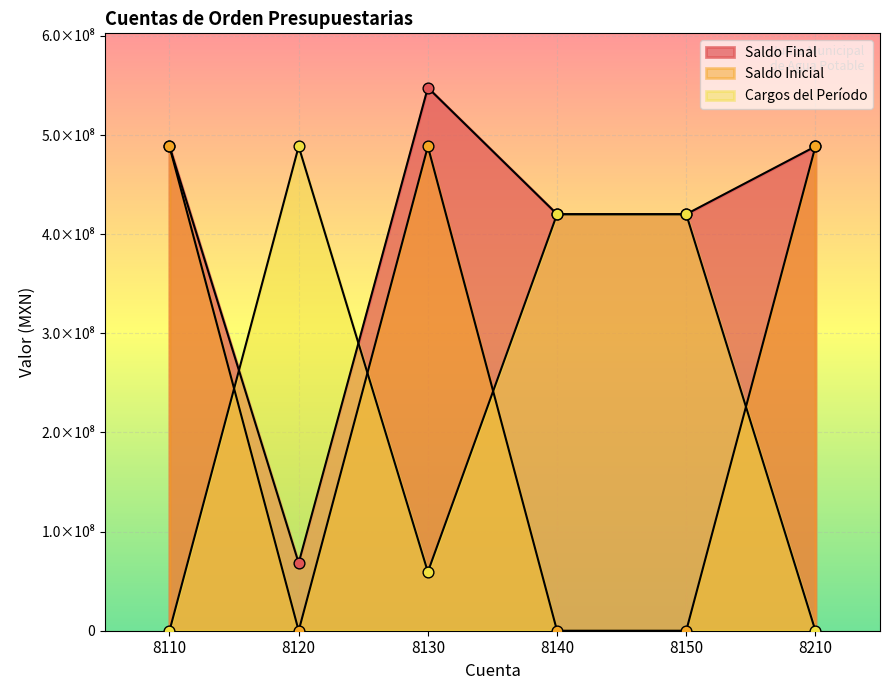

What are all the series names shown in the legend?

Saldo Final, Saldo Inicial, Cargos del Período